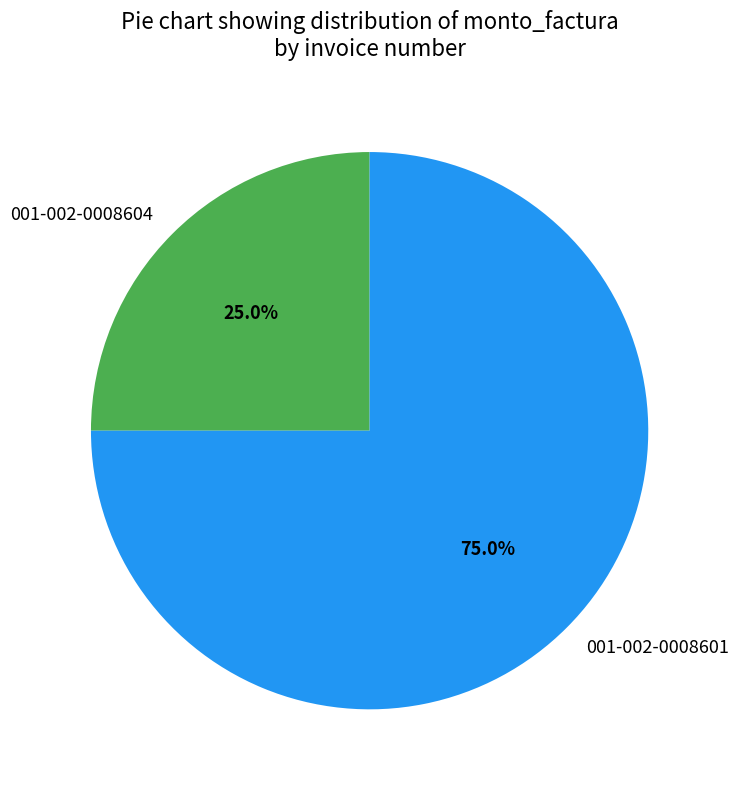

To the nearest percent, what portion does 001-002-0008601 represent?

75%